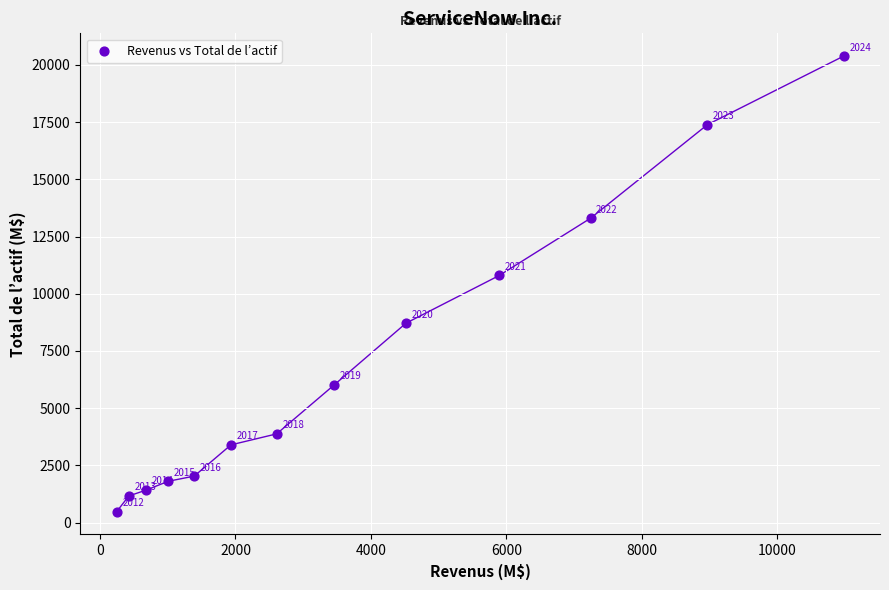

What Y value in the scatter plot is closest to 10430?

10798